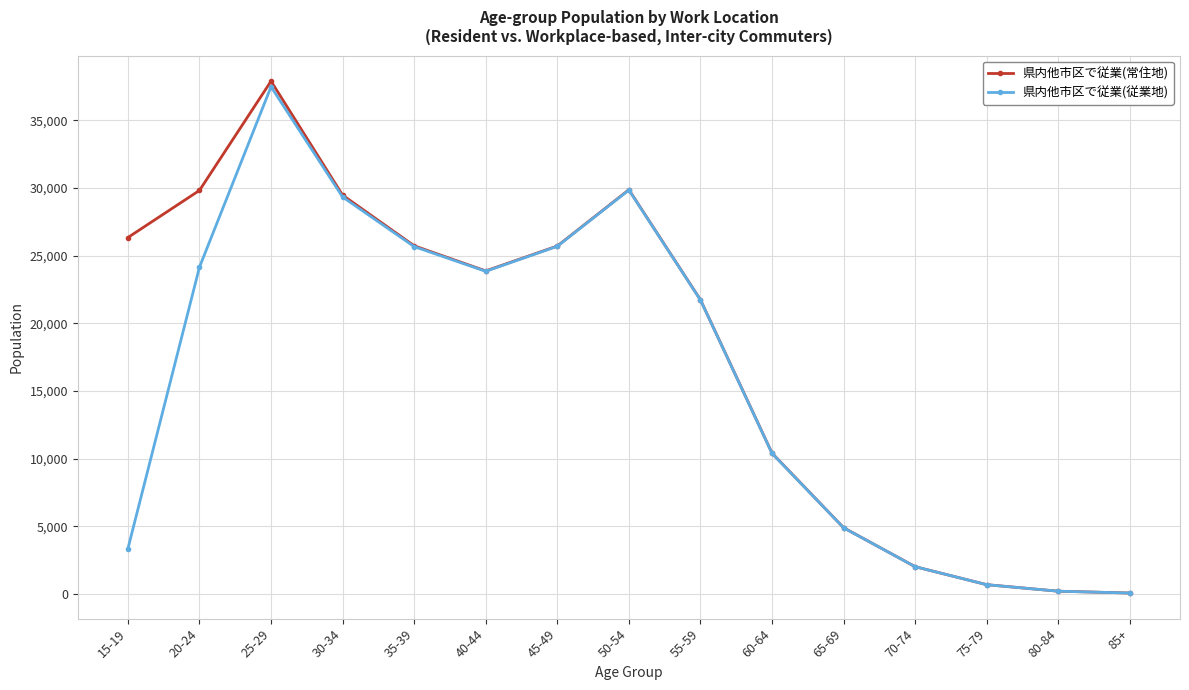

What are all the series names shown in the legend?

県内他市区で従業(常住地), 県内他市区で従業(従業地)